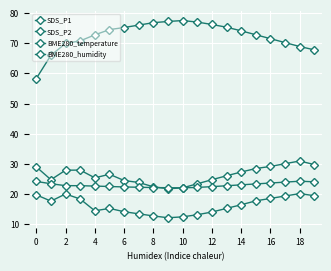

How many data points does each series have?

20